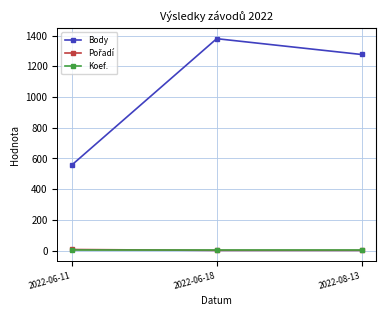

Count the number of data series in this chart.

3